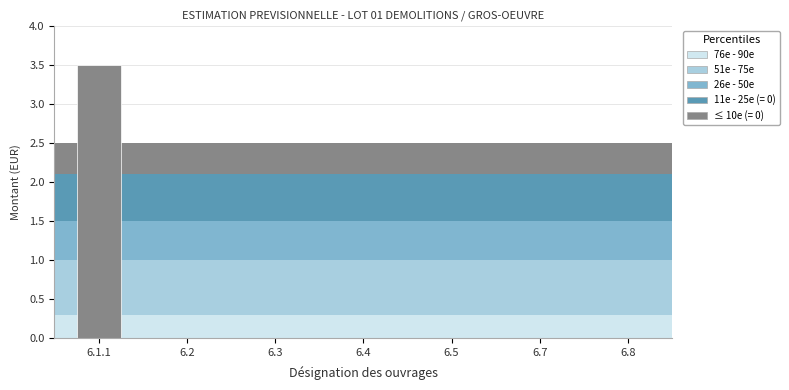

Reading right to left, extract all data points from this chart.

6.8=0.0	6.7=0.0	6.5=0.0	6.4=0.0	6.3=0.0	6.2=0.0	6.1.1=3.5